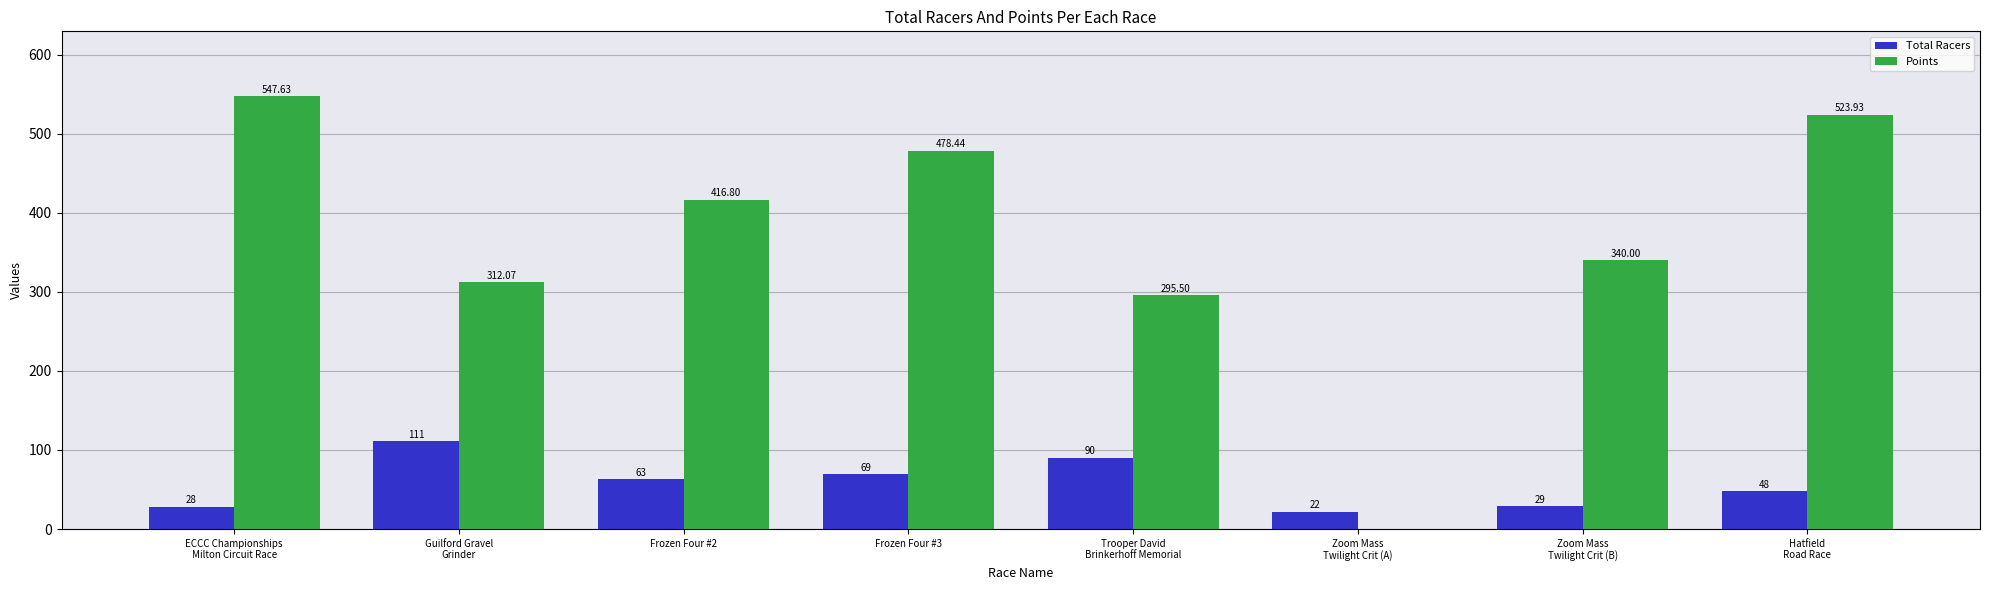

Read the Points value at Guilford Gravel
Grinder.

312.1